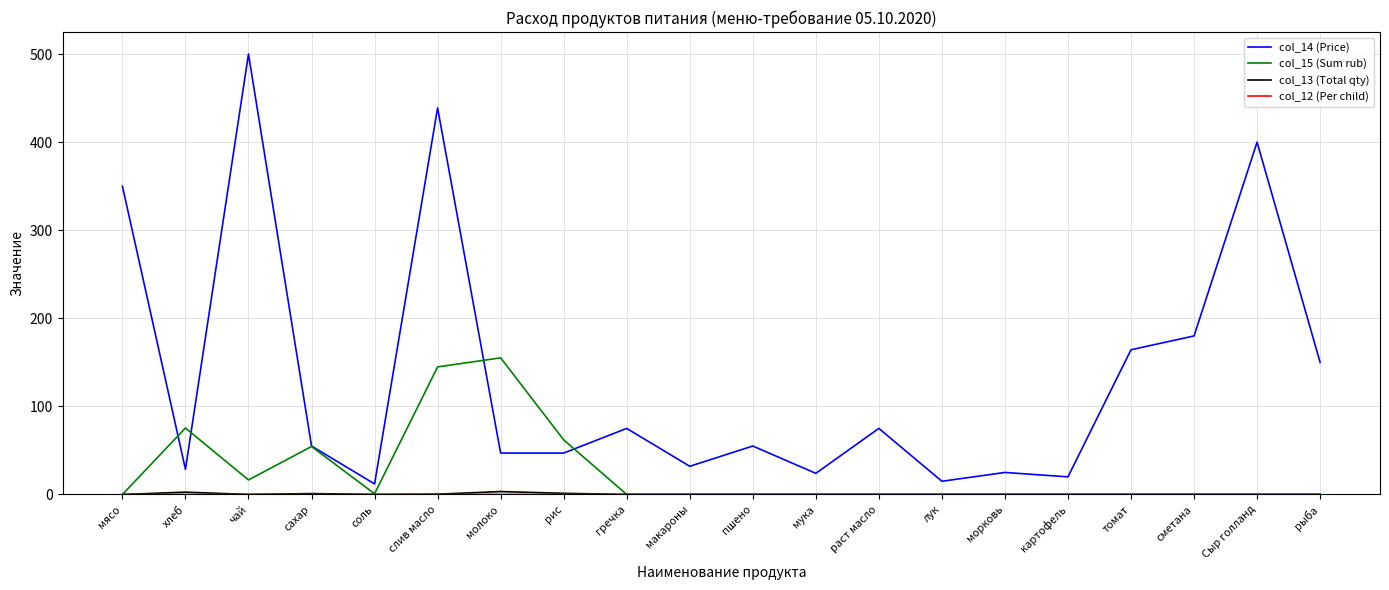

Is this an area chart (filled region under the line)?

No